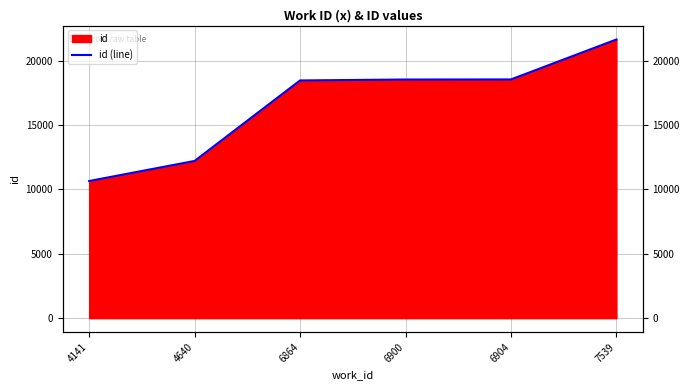

What is the difference between the values at 6900 and 4640?

6327